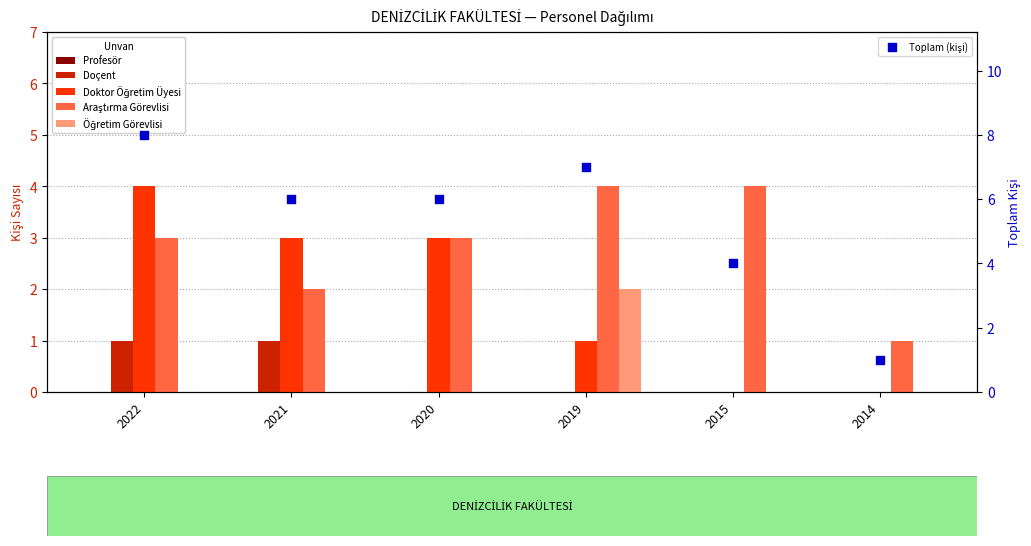

What is the total value across all series at 2019?

14